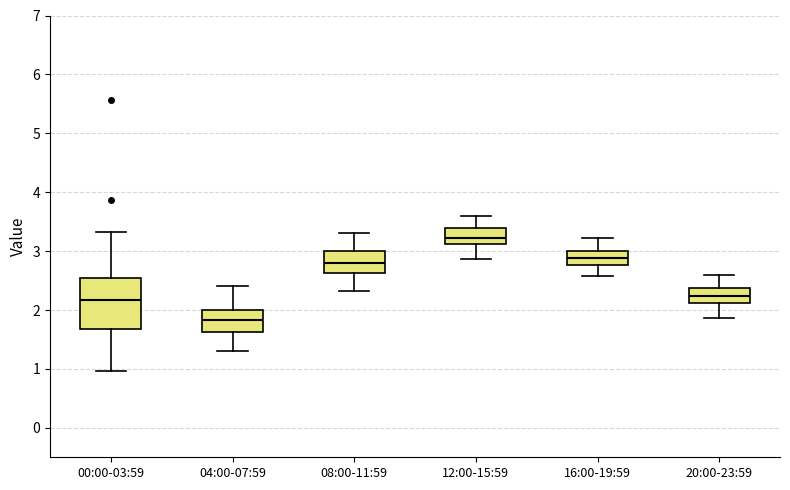

Reading left to right, transcribe this box plot: for each box, give where its median line is, the range the box spans, and where its two whiskers end, as read against the y-axis. The values are not printed on the chart, so give them approximately, as read against the axis.

00:00-03:59: median 2.2, box 1.7 to 2.5, whiskers 1.0 to 3.3
04:00-07:59: median 1.8, box 1.6 to 2.0, whiskers 1.3 to 2.4
08:00-11:59: median 2.8, box 2.6 to 3.0, whiskers 2.3 to 3.3
12:00-15:59: median 3.2, box 3.1 to 3.4, whiskers 2.9 to 3.6
16:00-19:59: median 2.9, box 2.8 to 3.0, whiskers 2.6 to 3.2
20:00-23:59: median 2.2, box 2.1 to 2.4, whiskers 1.9 to 2.6